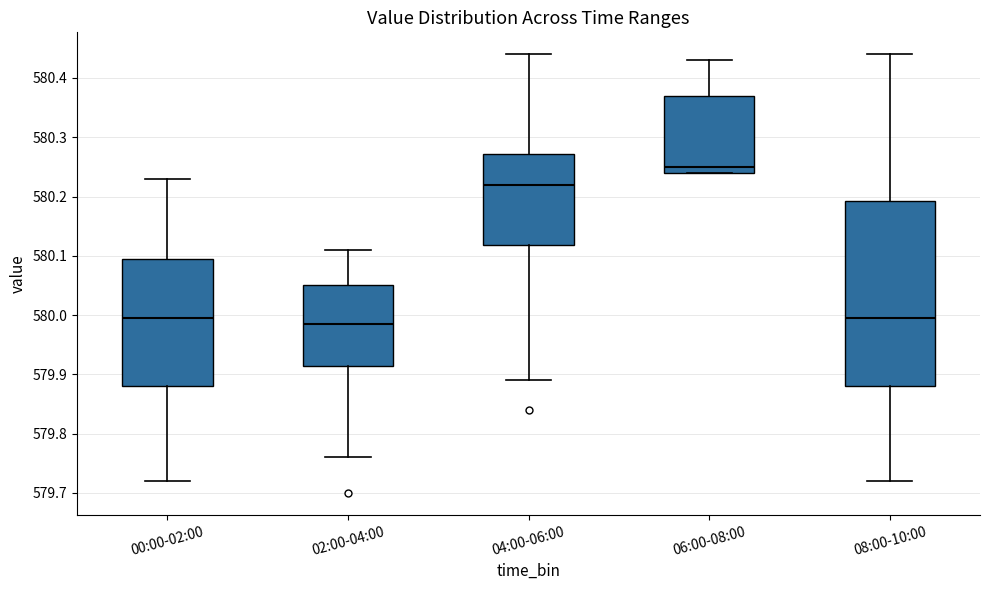

Where is the lower edge of the box for 06:00-08:00 on the y-axis? The values are not printed on the chart, so give them approximately, as read against the axis.

580.24